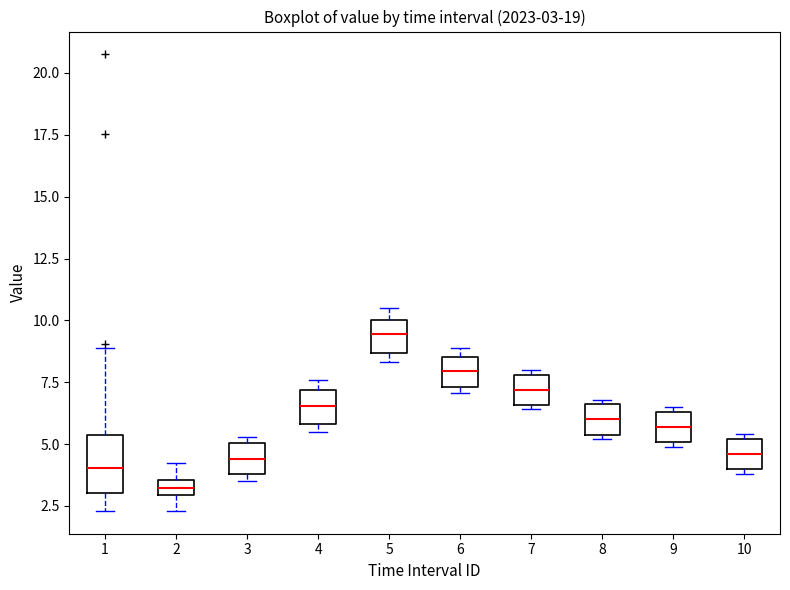

Which box has the highest median line?

5